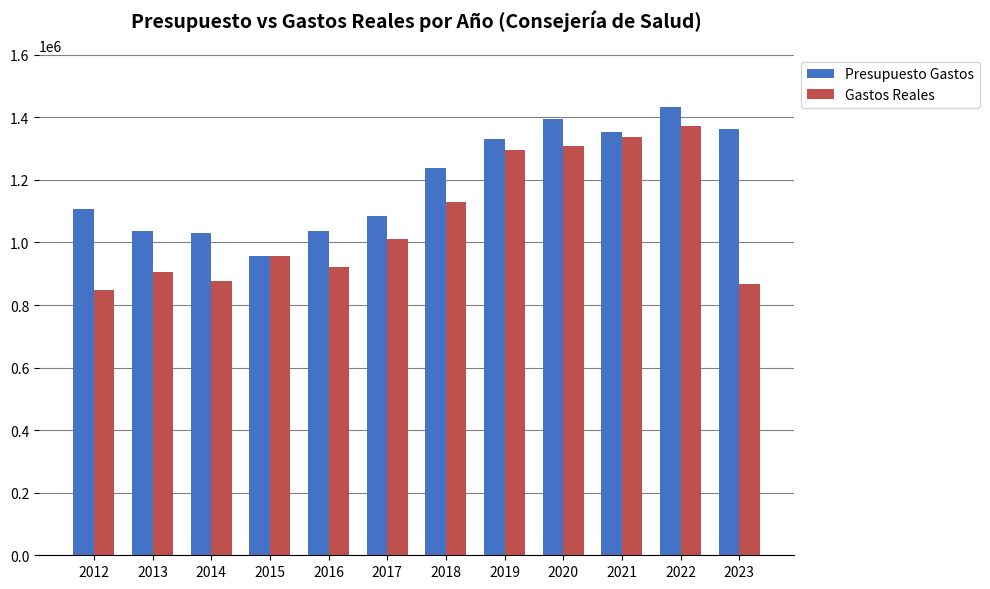

List the series in order of their overall mean, lowest first.

Gastos Reales, Presupuesto Gastos